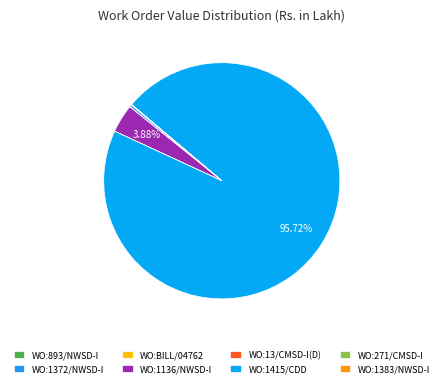

Which slice is the smallest?

WO:271/CMSD-I